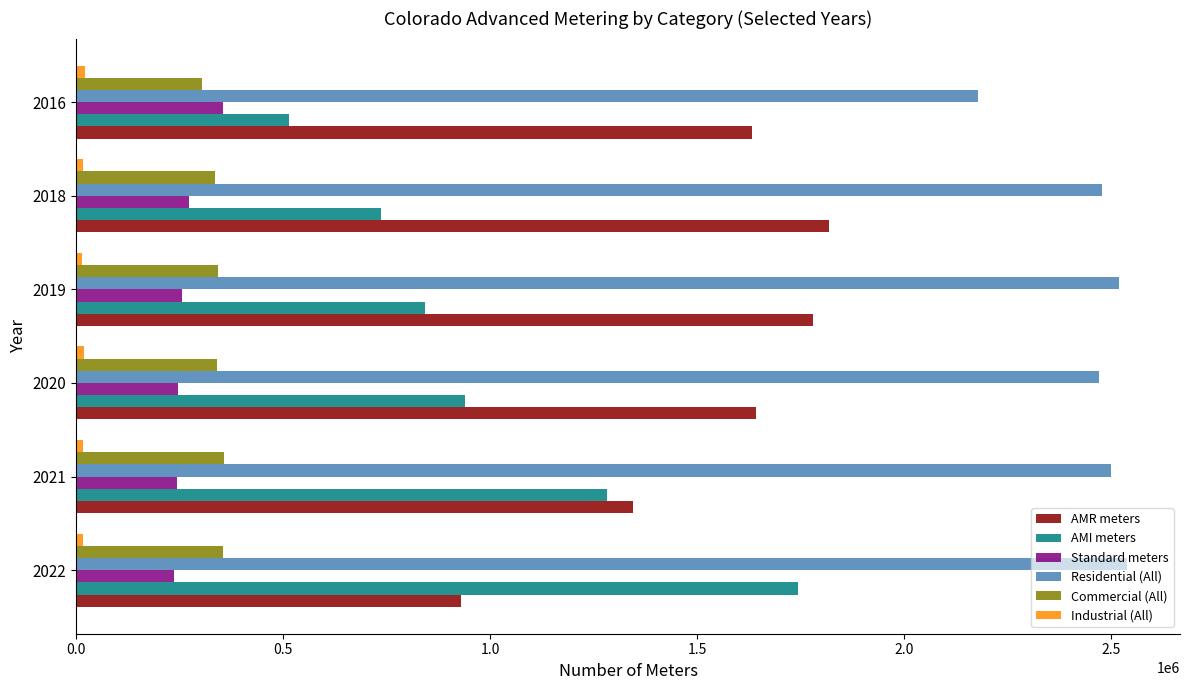

What is the difference between the maximum and minimum values in the AMI meters series?

1230711